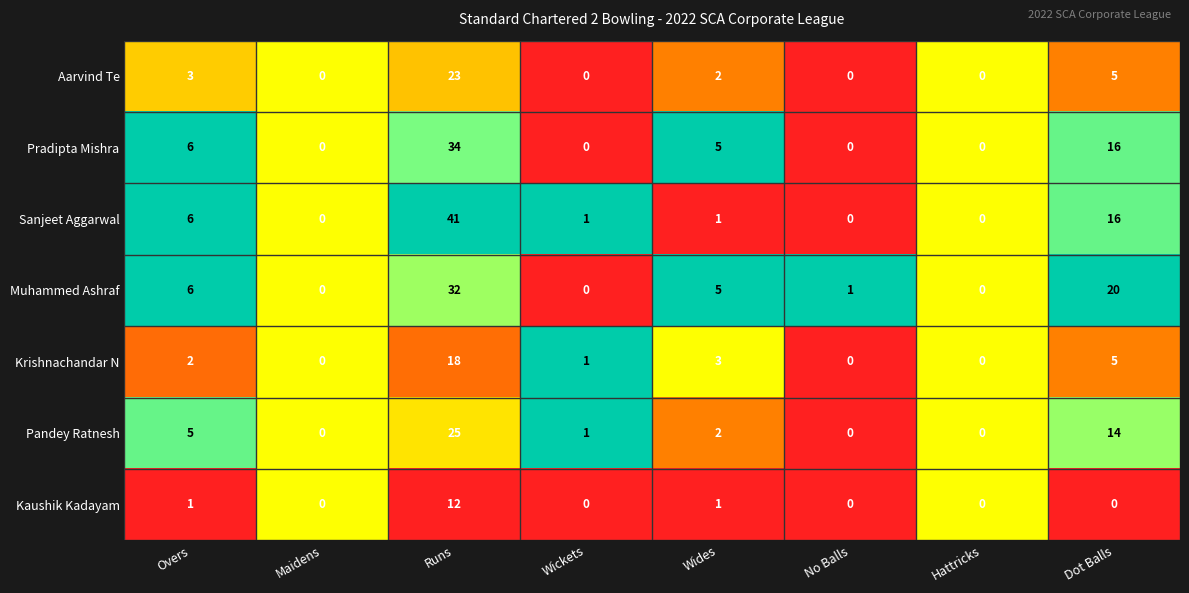

The Sanjeet Aggarwal series shows 20 at Hattricks. True or false?

False